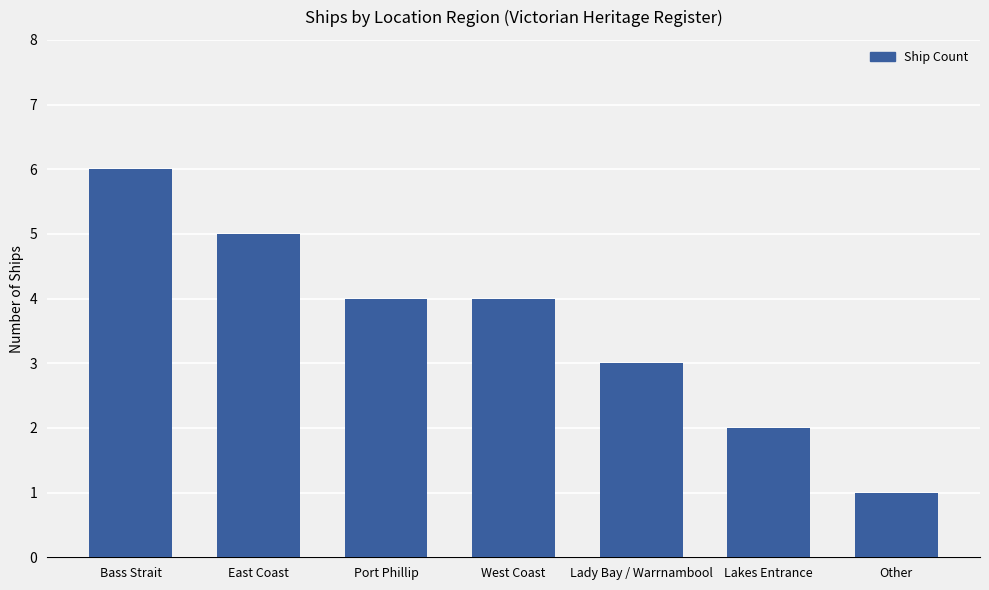

What is the difference between the values at East Coast and West Coast?

1